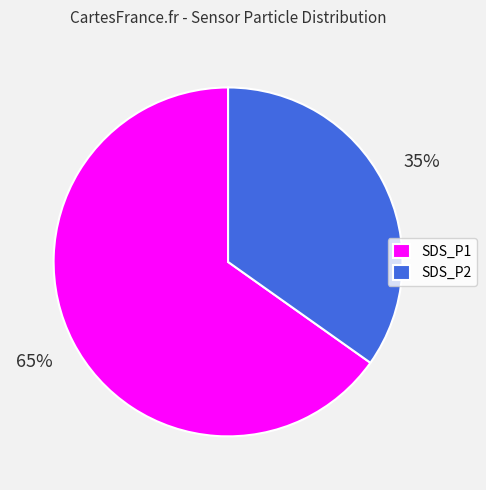

To the nearest percent, what portion does SDS_P1 represent?

65%